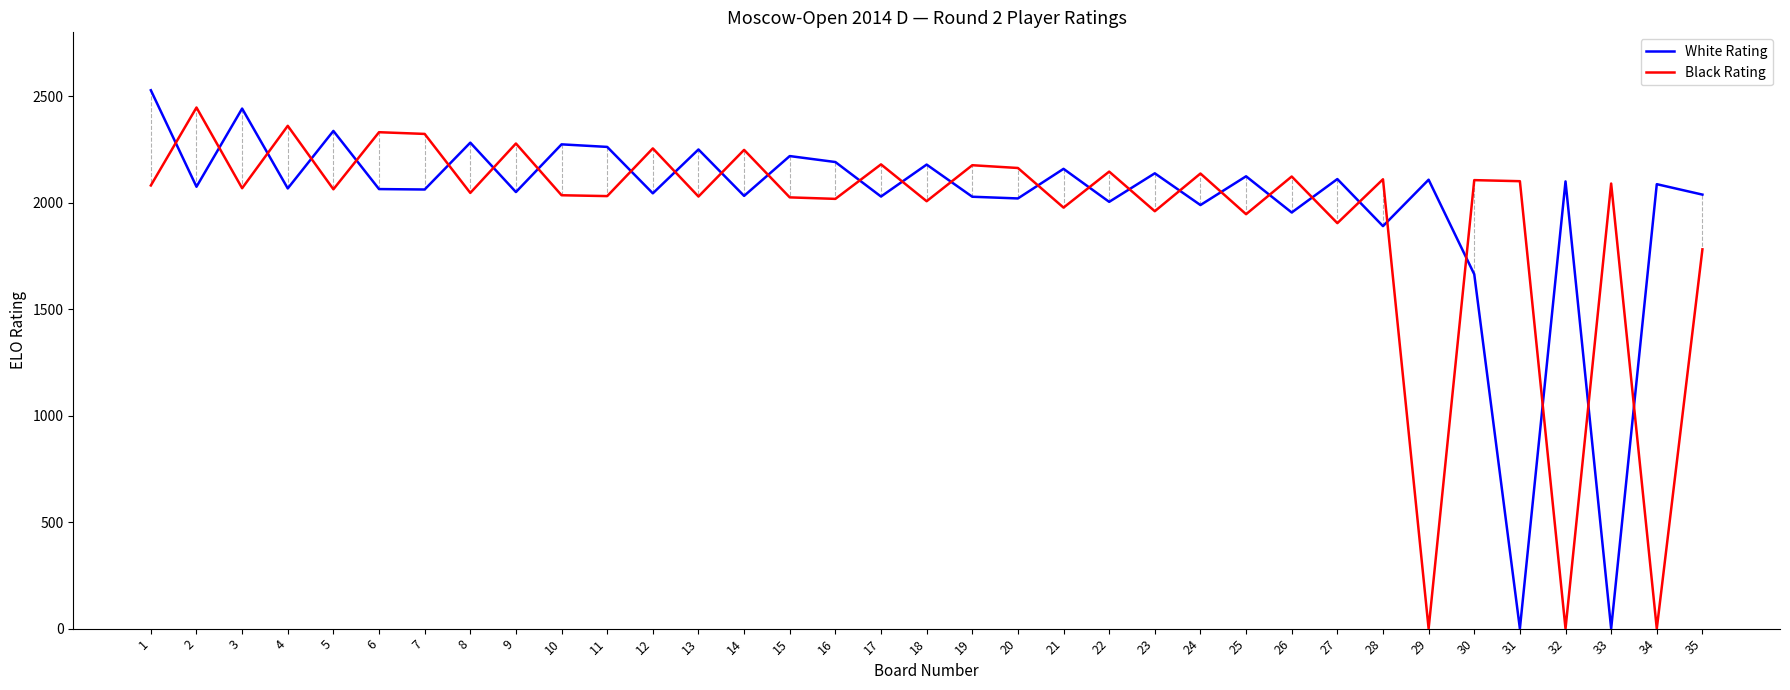

At which category does Black Rating reach its first local peak?

2